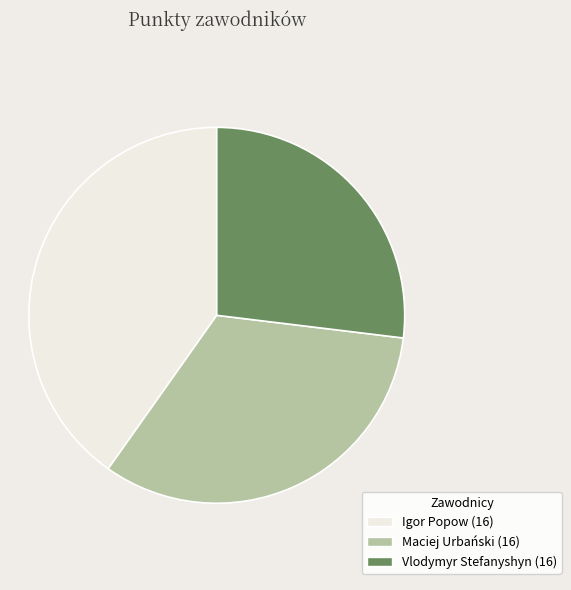

Is Vlodymyr Stefanyshyn (16) the majority of the pie?

No